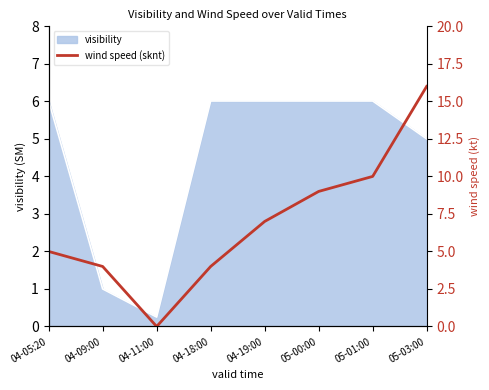

True or false: the data has more than 1 interior local peaks.

False